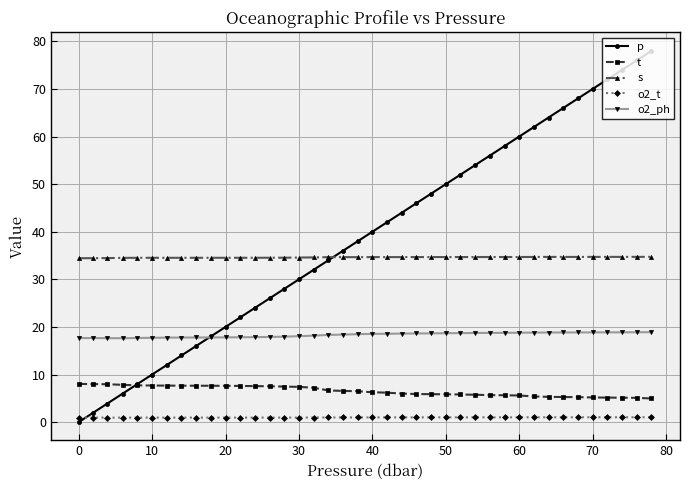

Is this an area chart (filled region under the line)?

No